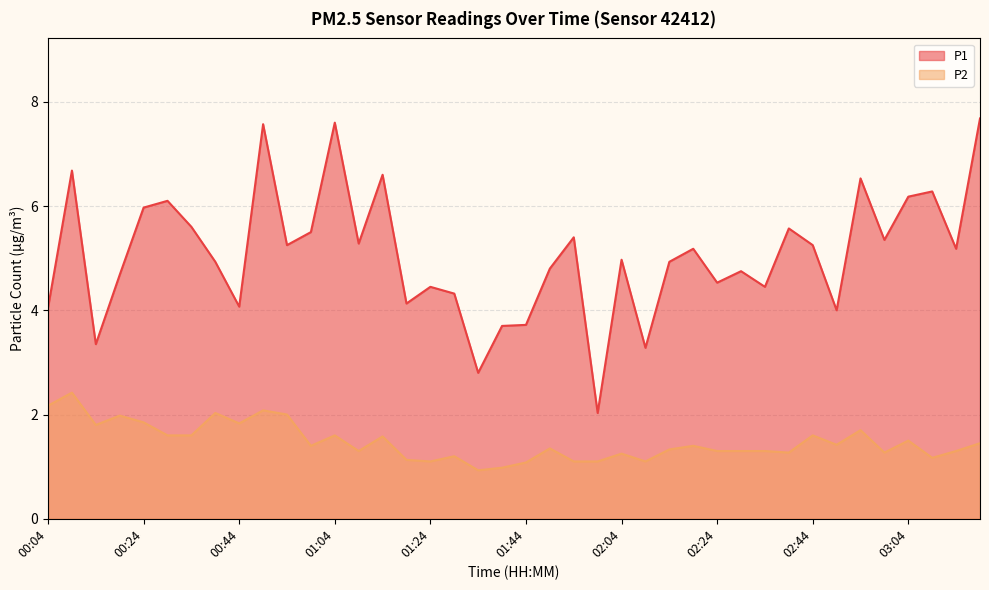

What are all the series names shown in the legend?

P1, P2